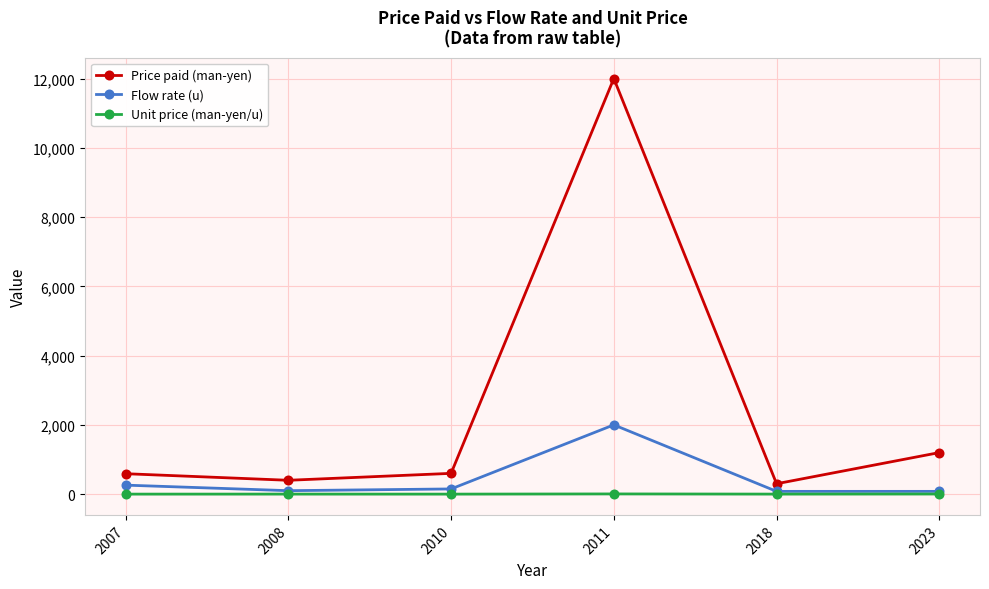

How many categories are shown in the chart?

6